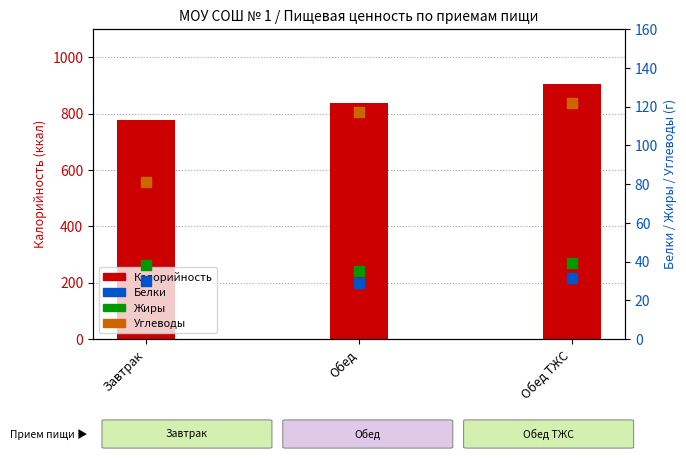

Which series has the largest total across all categories?

Калорийность